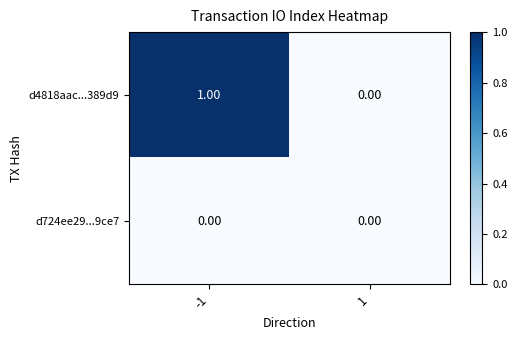

List the series in order of their overall mean, highest first.

d4818aac...389d9, d724ee29...9ce7